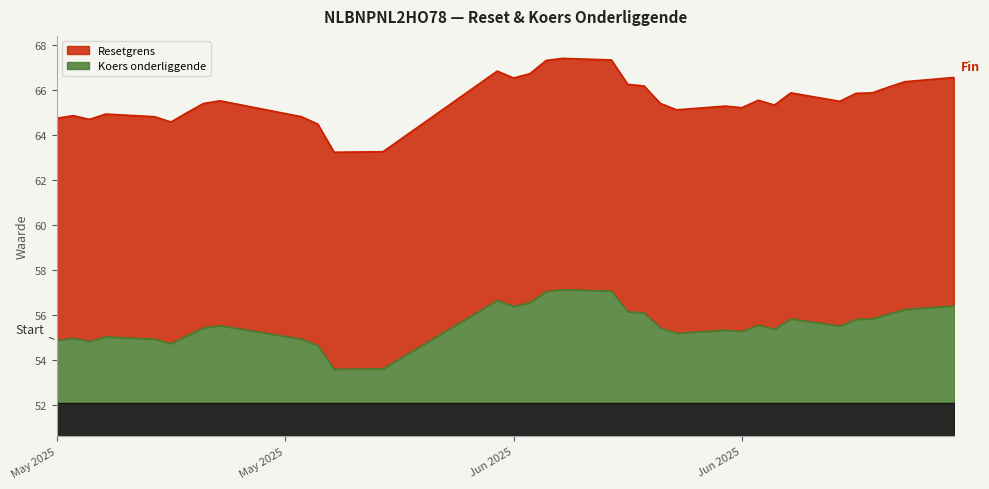

The value of Resetgrens at 2025-05-21 is 41.2. True or false?

False